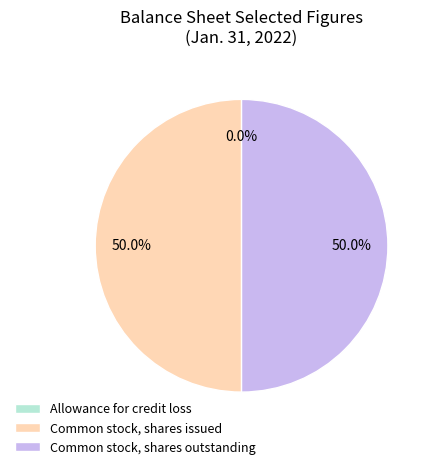

What is the ratio of the value at Common stock, shares outstanding to the value at Common stock, shares issued?

1.0